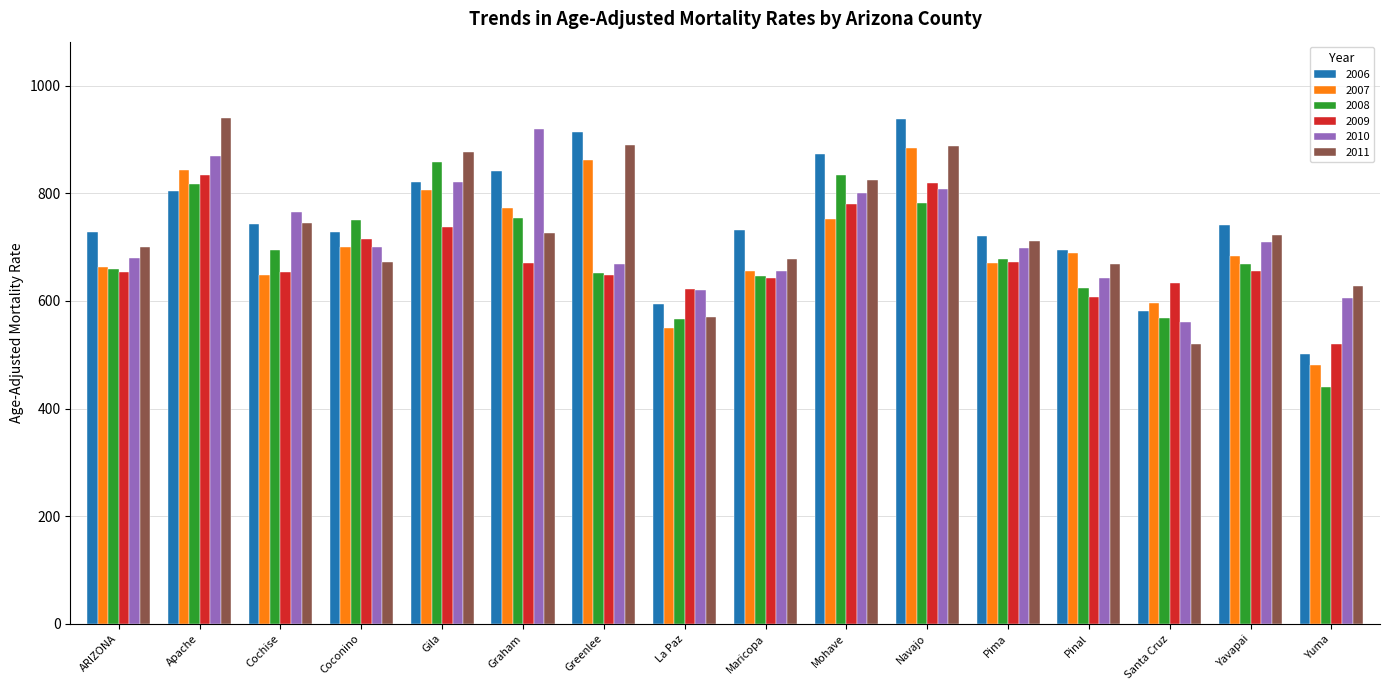

Which category has the lowest value in the 2006 series?

Yuma